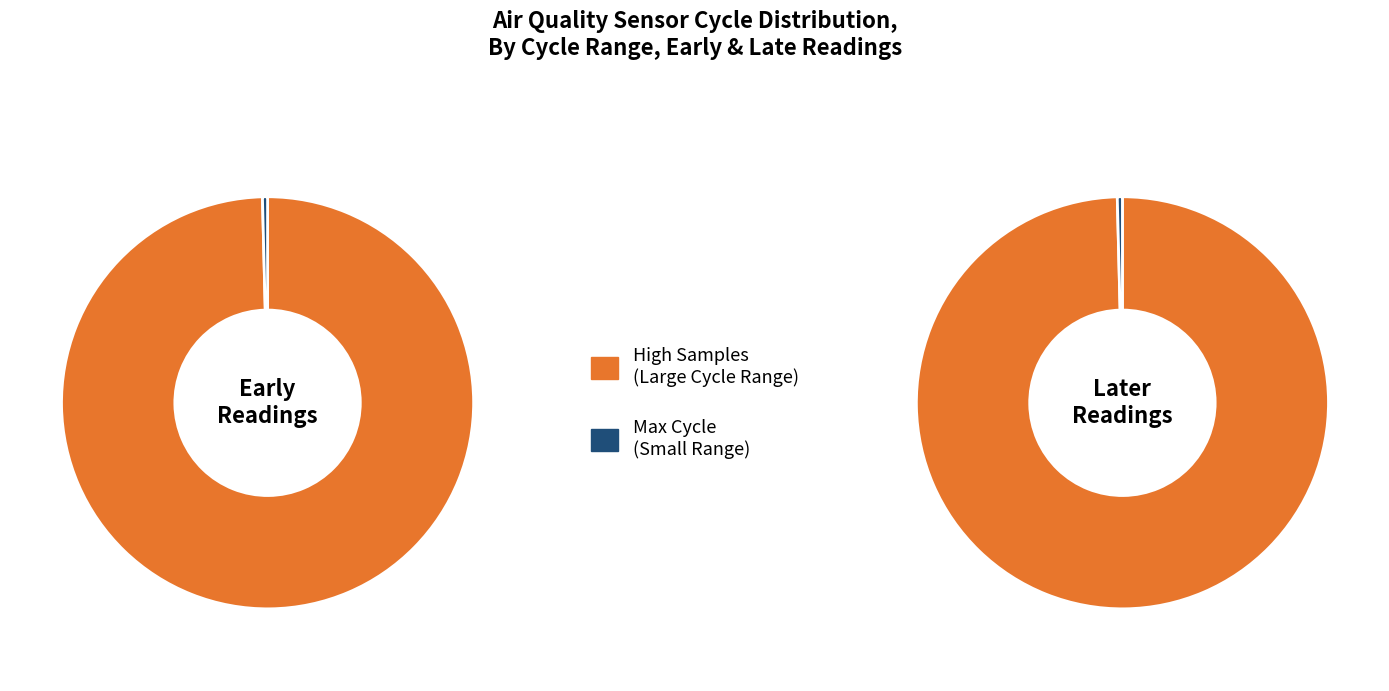

The 8 slice represents 1% of the pie. True or false?

False